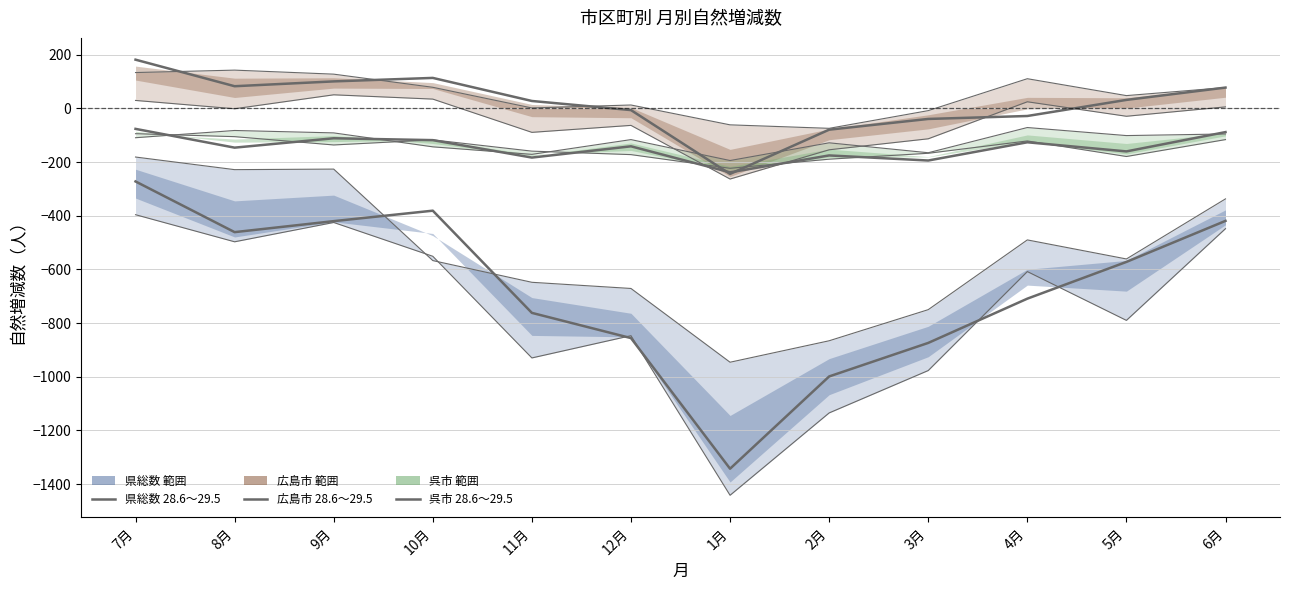

Count the number of categories in the chart.

12